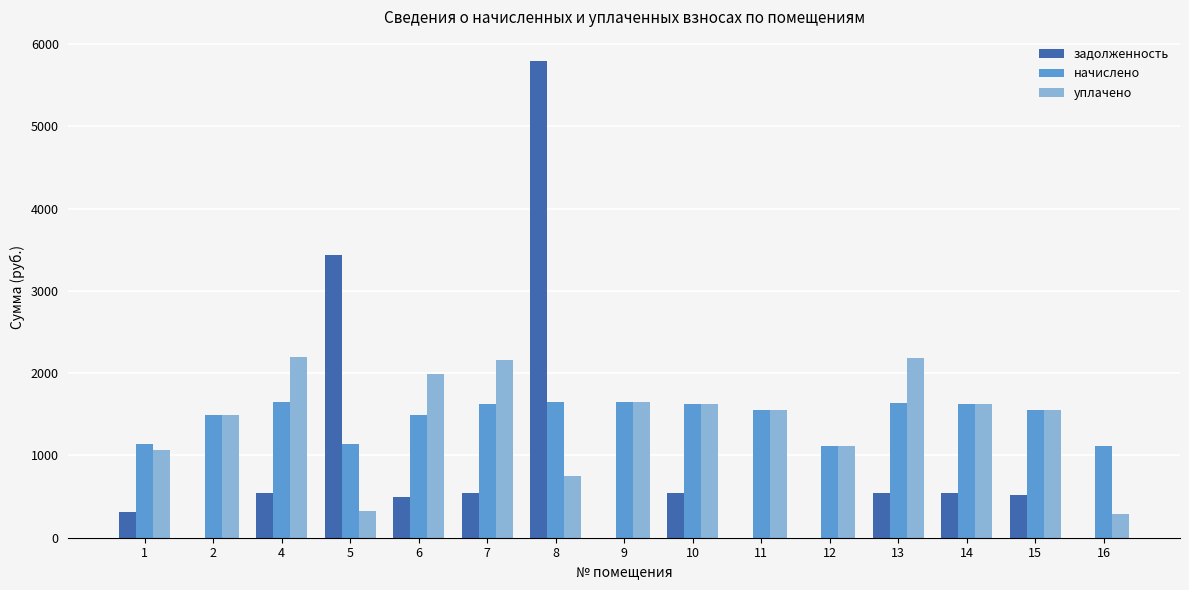

Does the chart contain stacked bars?

No